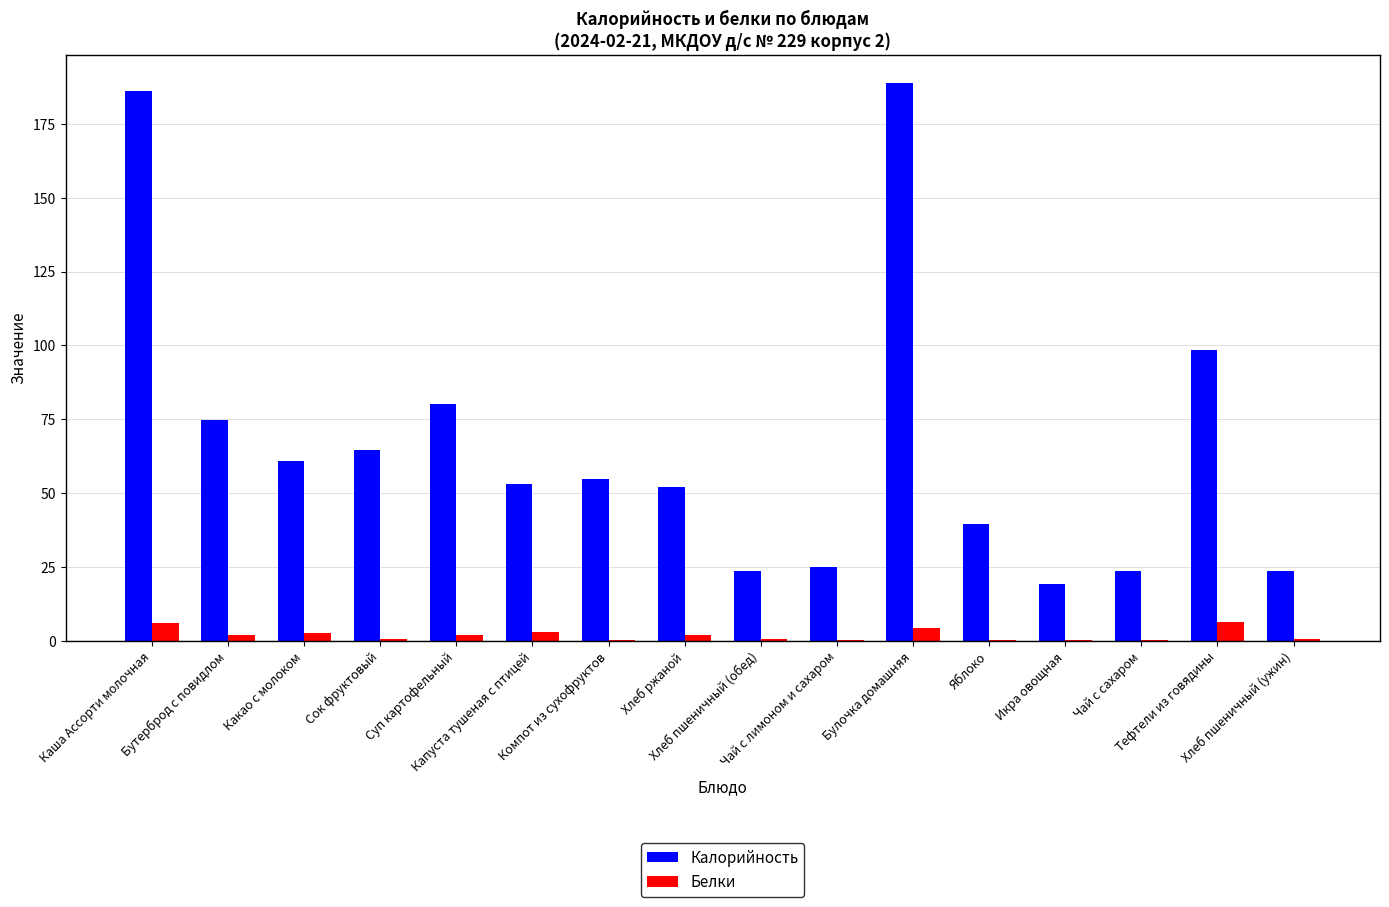

What is the greatest value displayed?

189.0